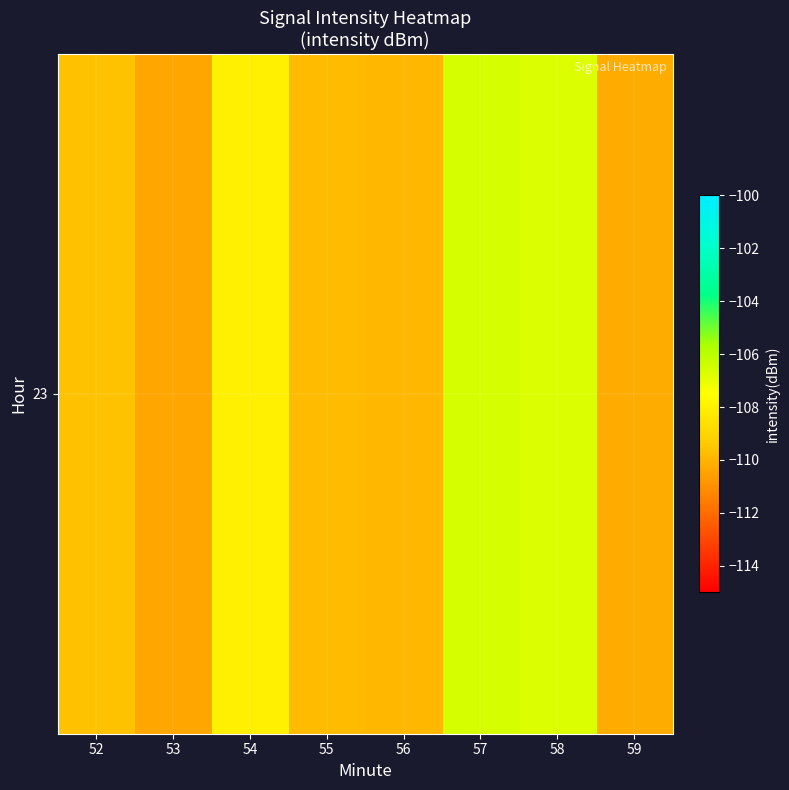

How many distinct data groups are displayed?

1